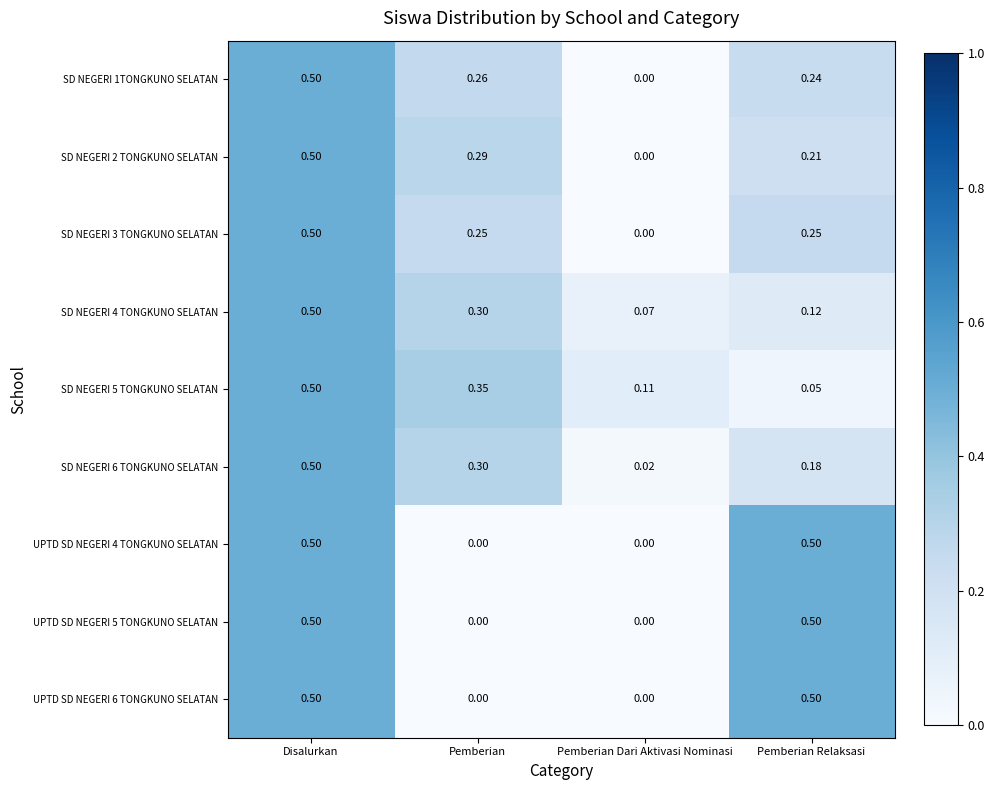

How many distinct data groups are displayed?

9